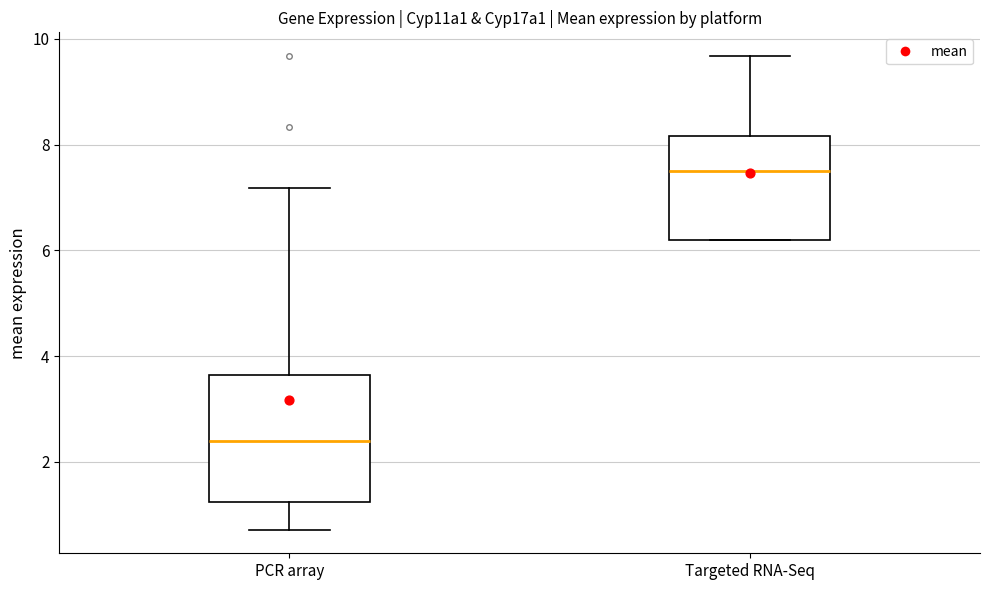

Where does the lower whisker of the box for PCR array end on the y-axis? The values are not printed on the chart, so give them approximately, as read against the axis.

0.8